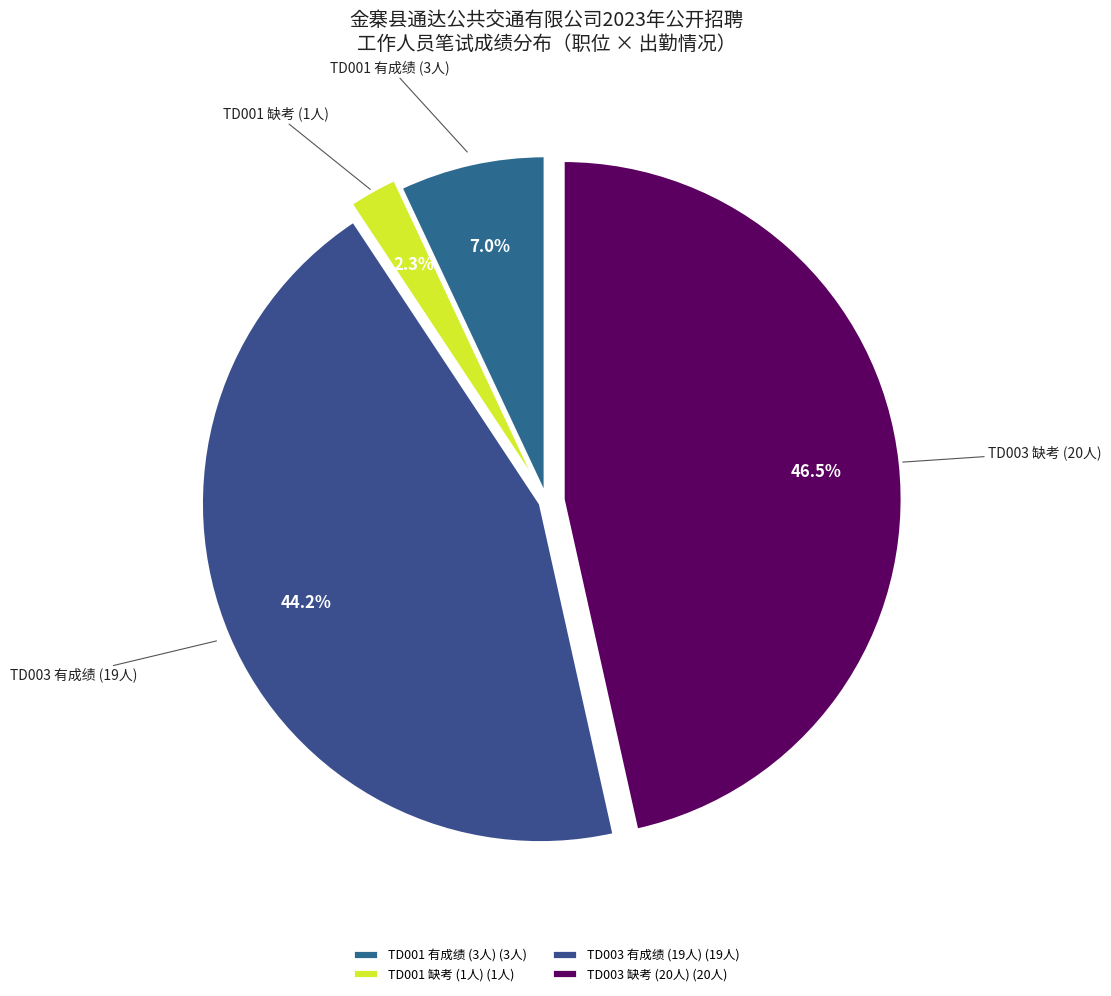

What is the total percentage of TD001 有成绩 (3人) and TD003 有成绩 (19人)?

51.2%